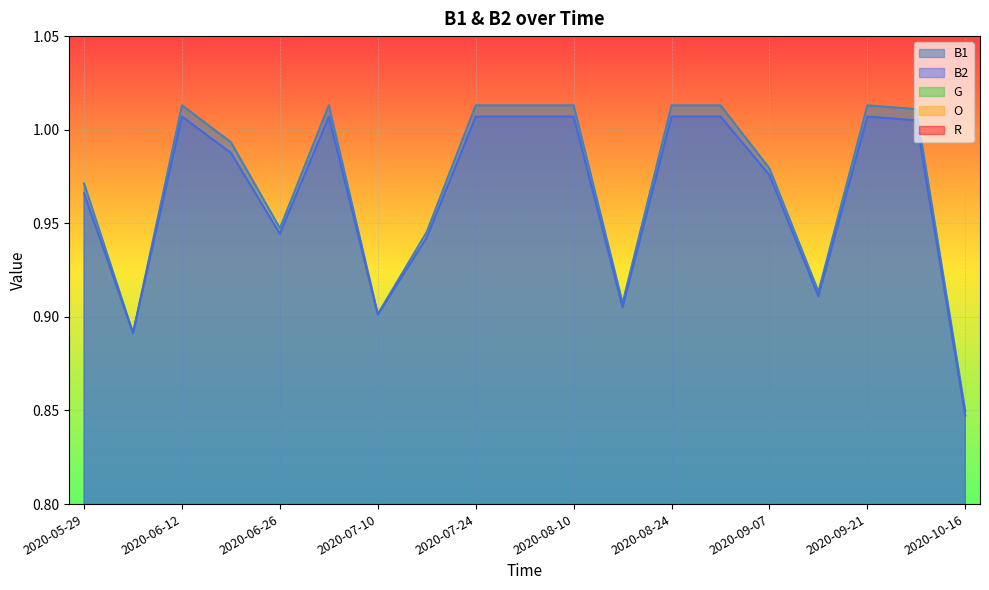

At 2020-08-10, list the series in order from smallest to largest.

G, O, R, B2, B1